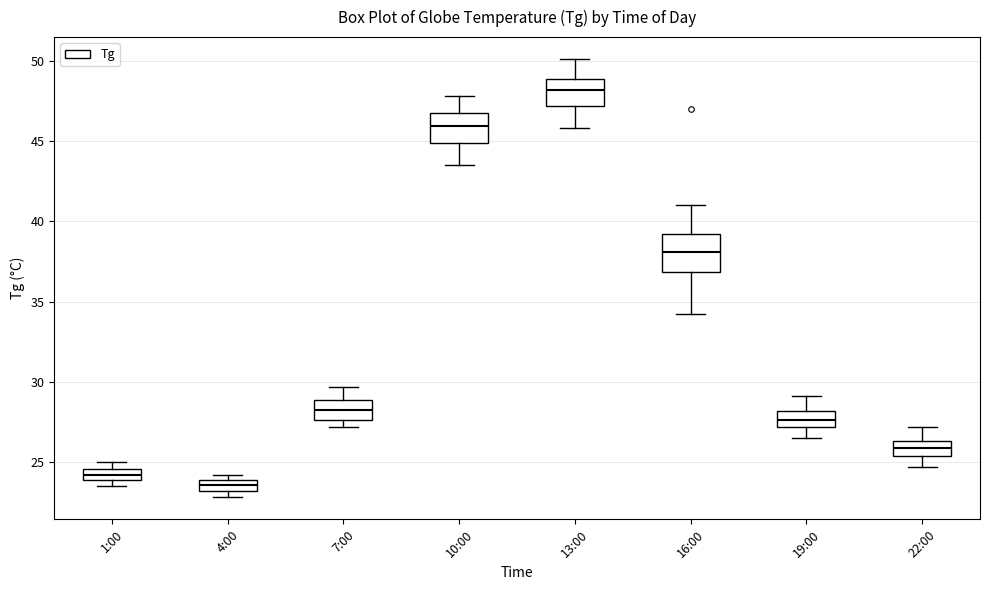

Where is the upper edge of the box for 19:00 on the y-axis? The values are not printed on the chart, so give them approximately, as read against the axis.

28.0